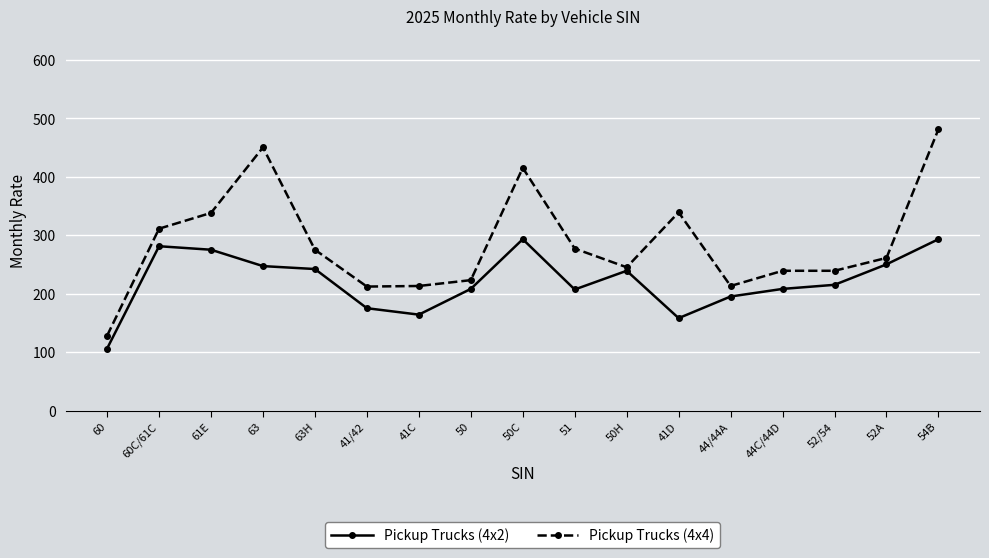

What is the value of the Pickup Trucks (4x2) point at the 11th from the left?

239